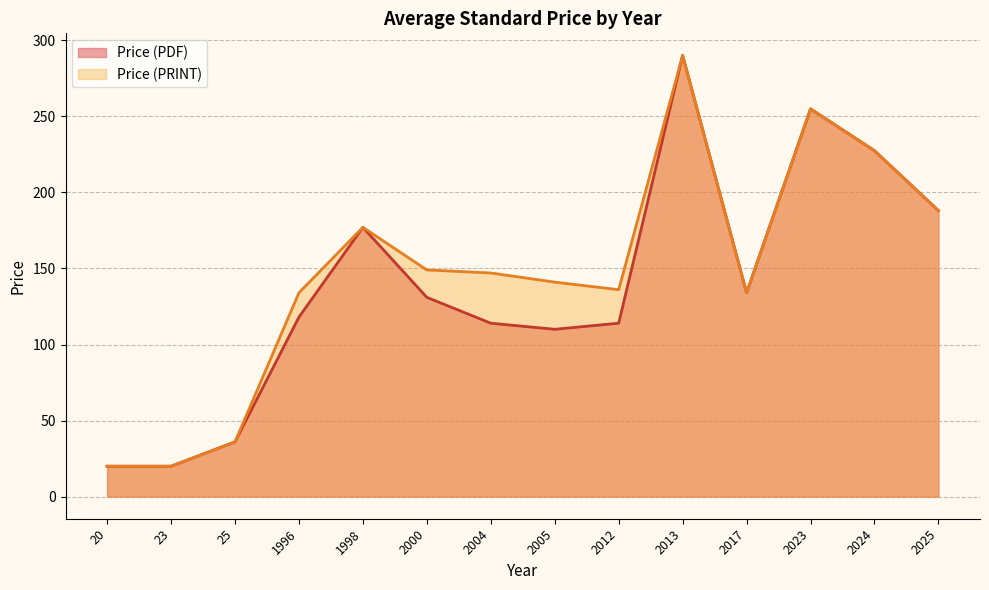

List the series in order of their overall mean, highest first.

Price (PRINT), Price (PDF)